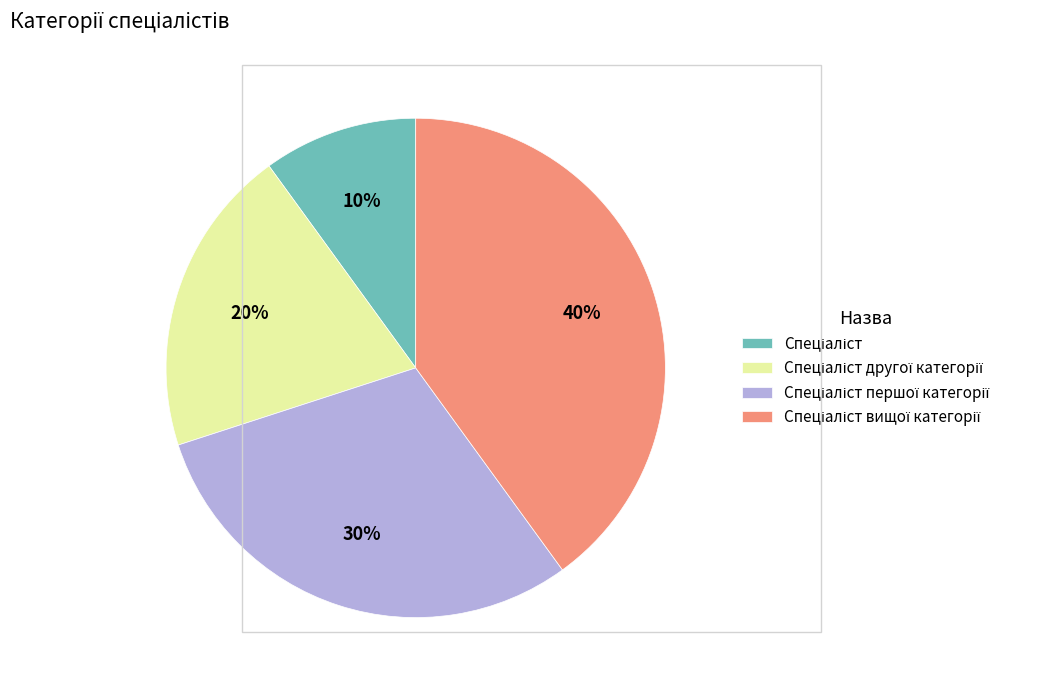

Count the number of slices in the pie.

4